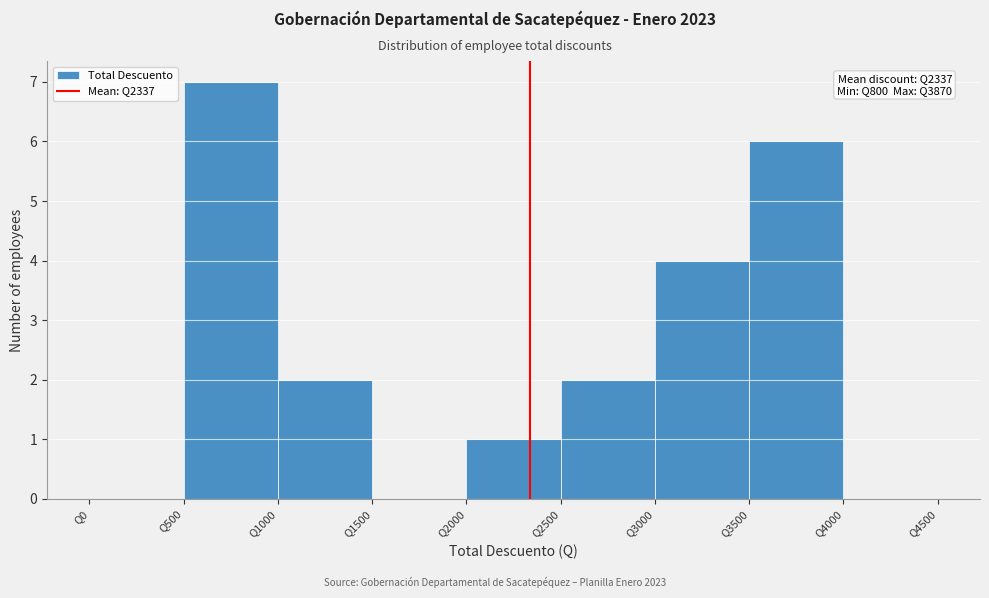

Which range on the x-axis has the tallest bar?

500 to 1000